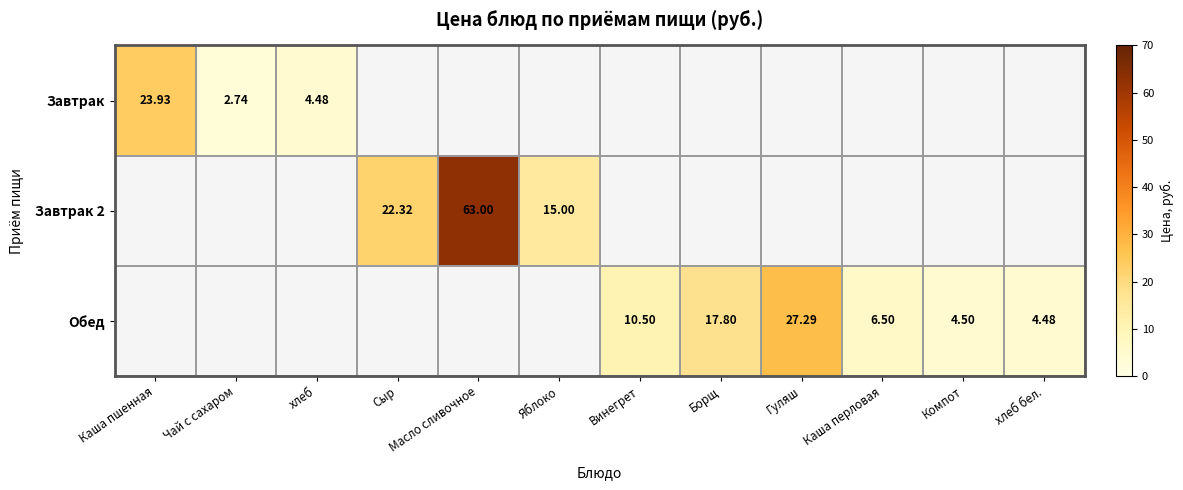

What is the minimum value shown in the chart?

2.7